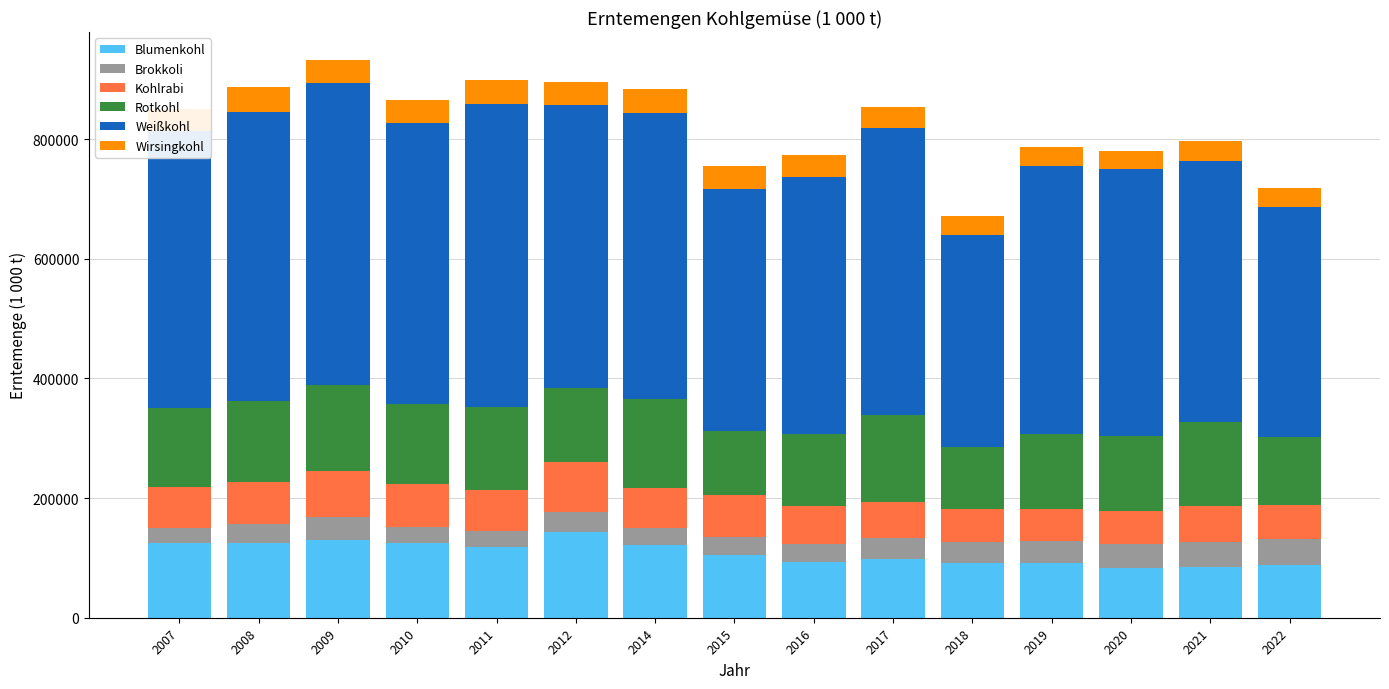

What is the minimum value for Blumenkohl?

83783.0